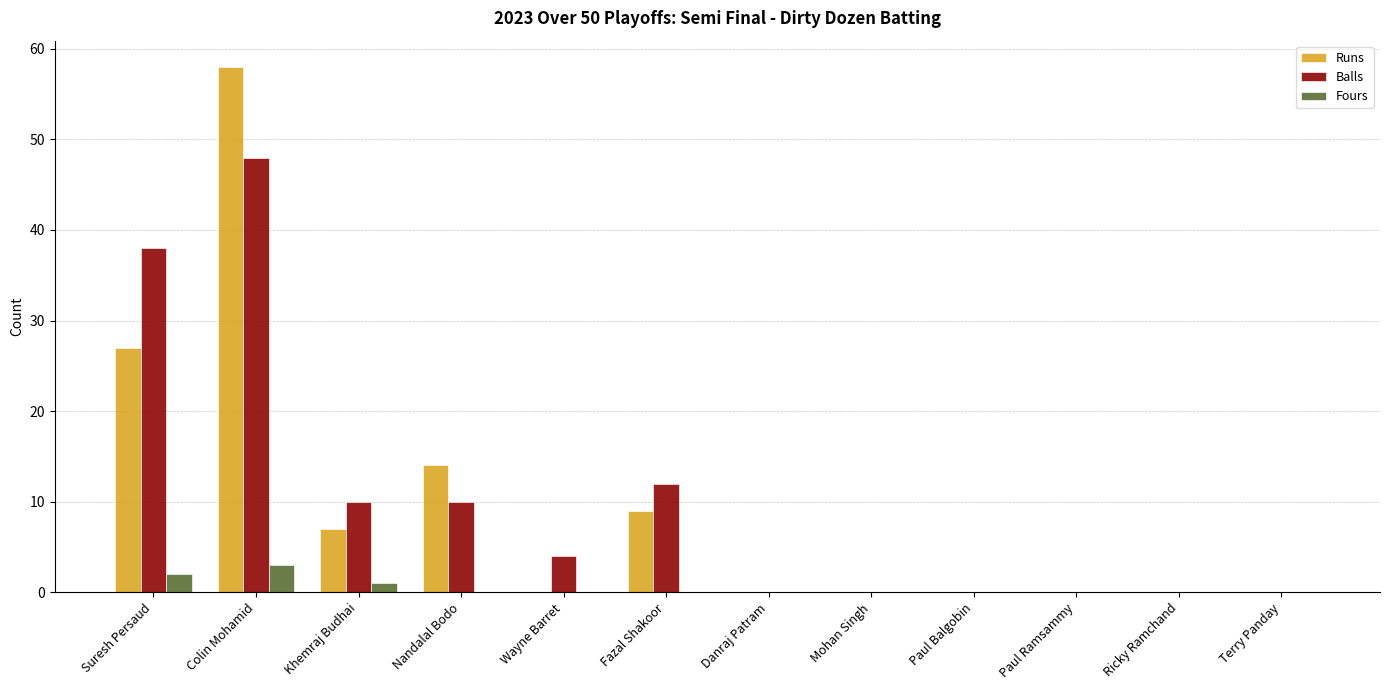

How many groups of bars are there?

12